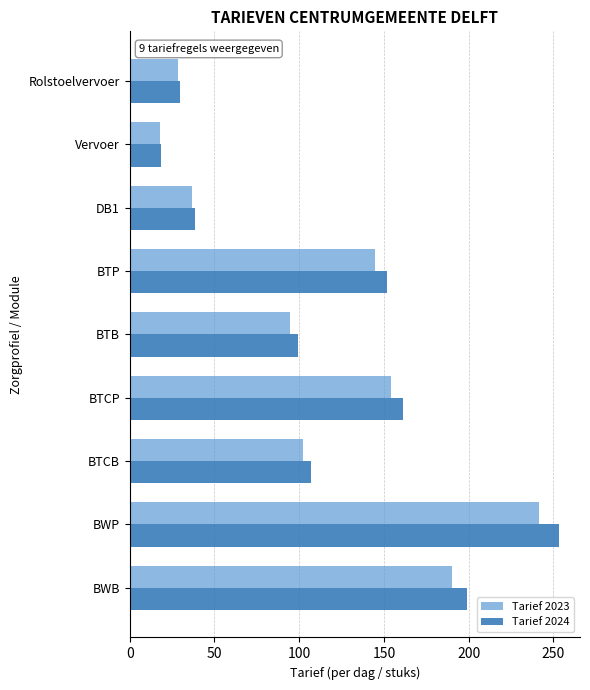

How many data points in Tarief 2023 are above 102?

5